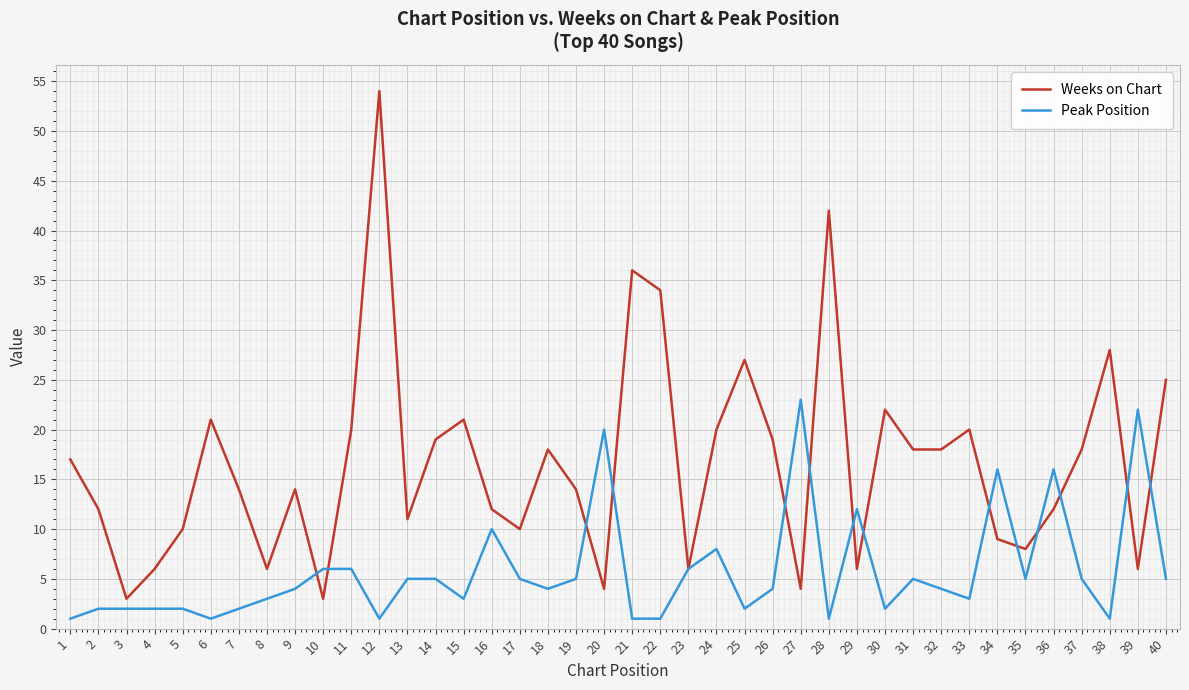

Rank the series at 33 from lowest to highest value.

Peak Position, Weeks on Chart